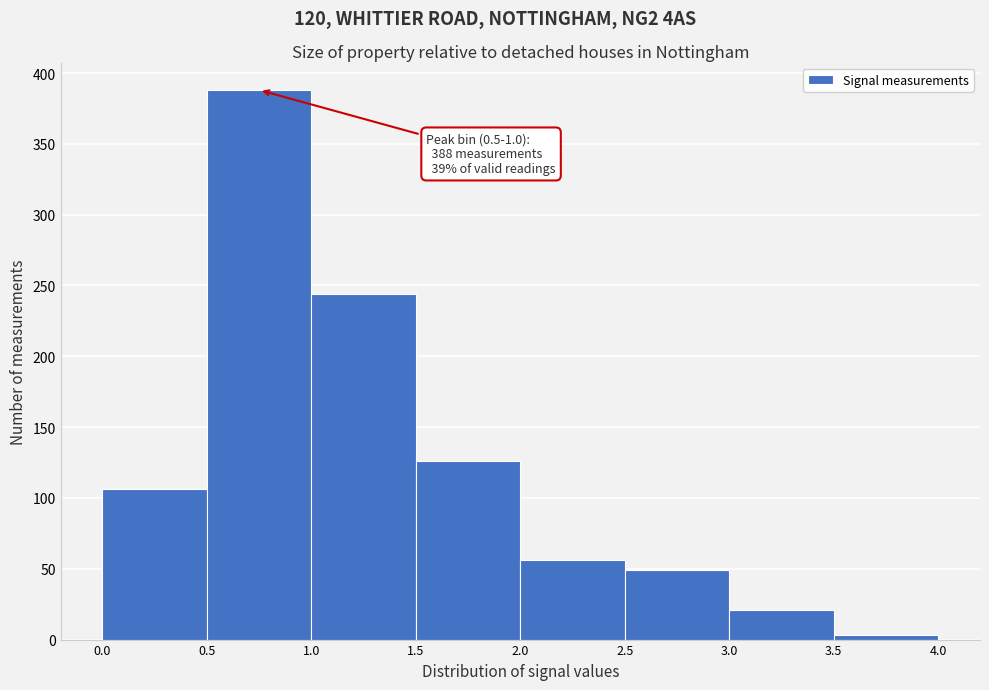

Over which range of the x-axis is the bar tallest?

0.5 to 1.0